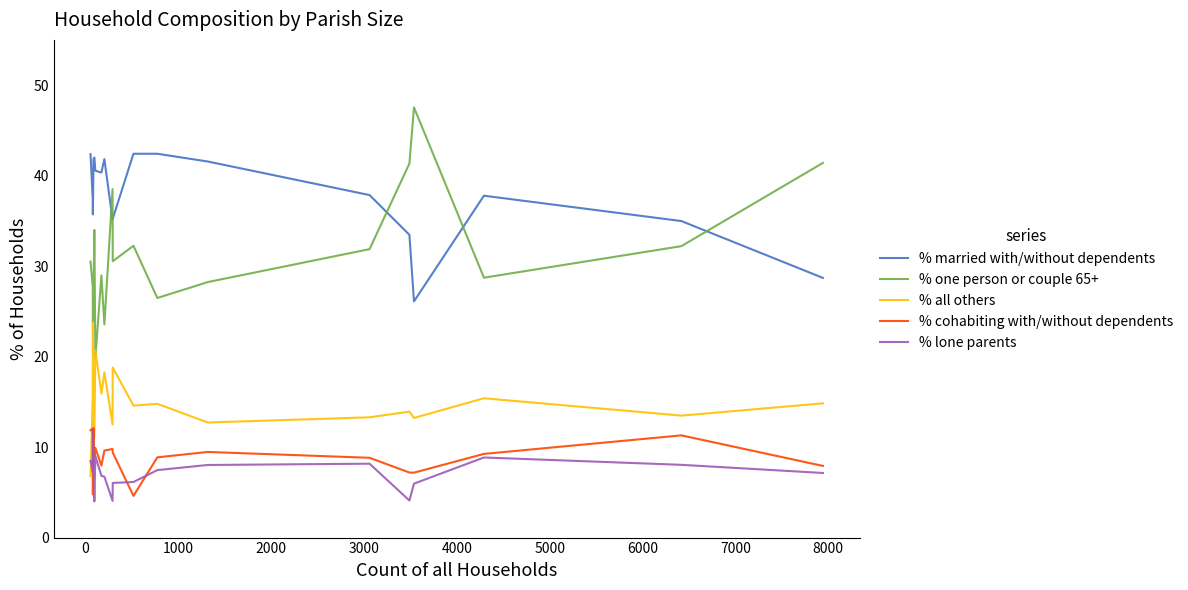

Which series has the widest spread of values?

% one person or couple 65+